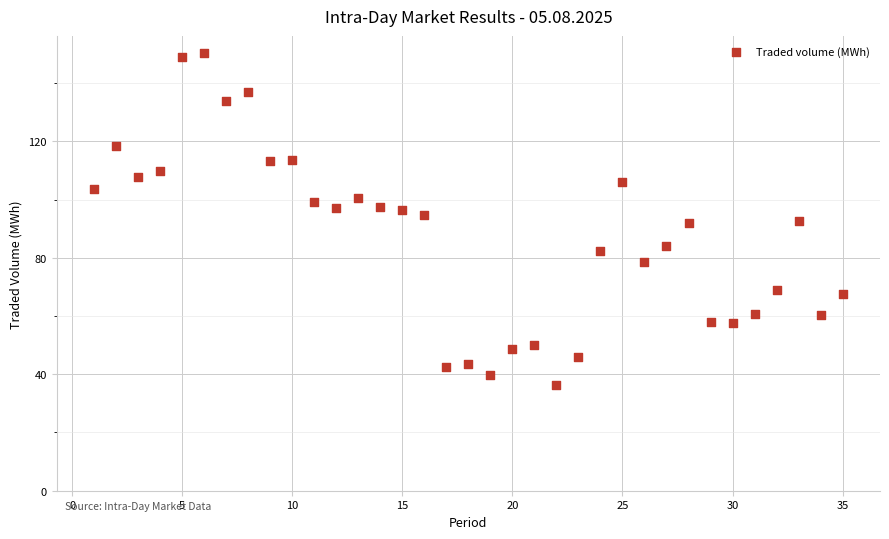

What is the range of X values (max minus min)?

34.0